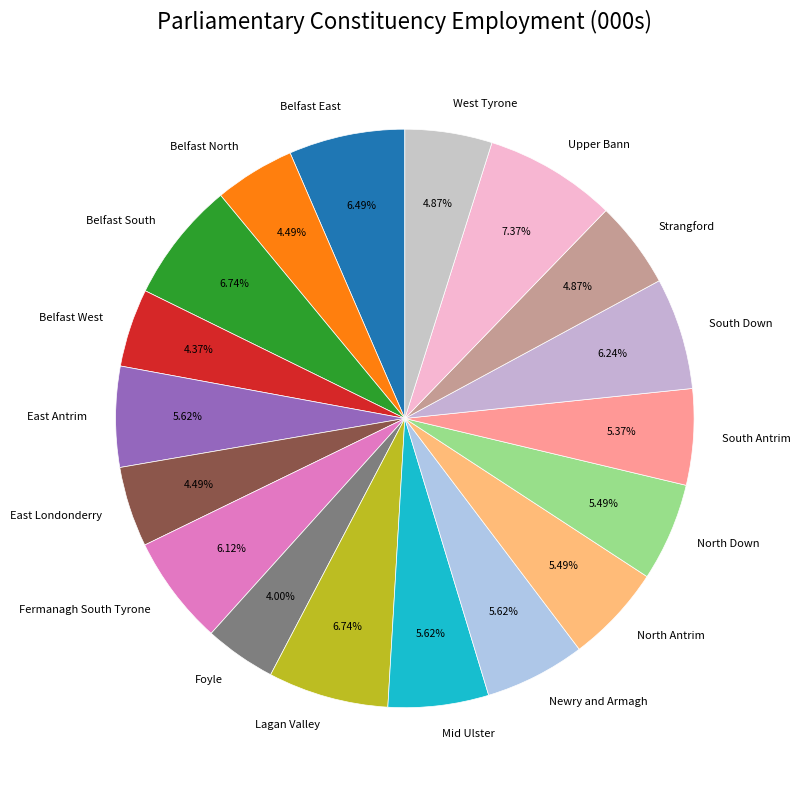

What percentage do North Down and West Tyrone together represent?

10.4%